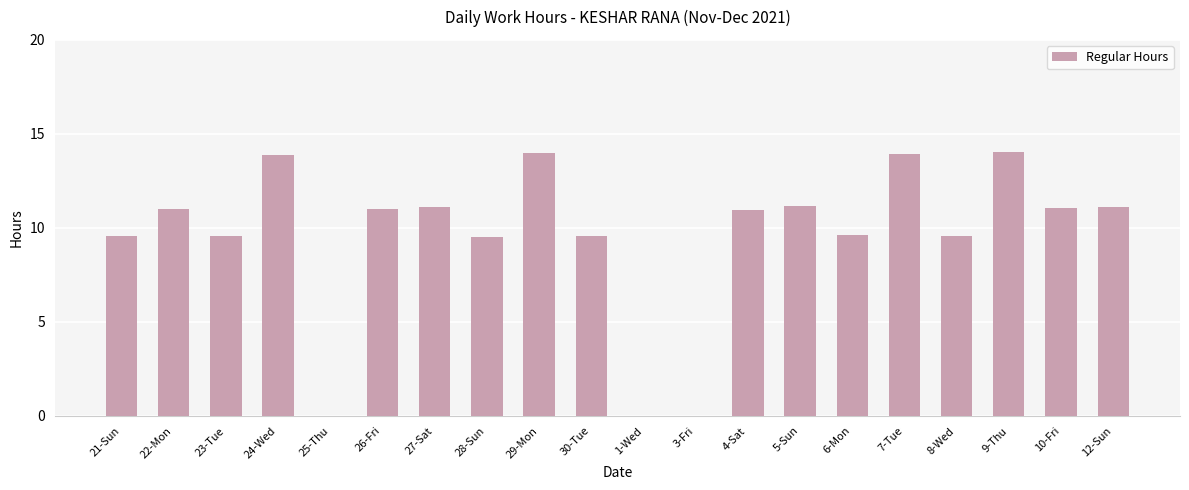

The chart shows a value of 11.0 at 4-Sat. True or false?

True